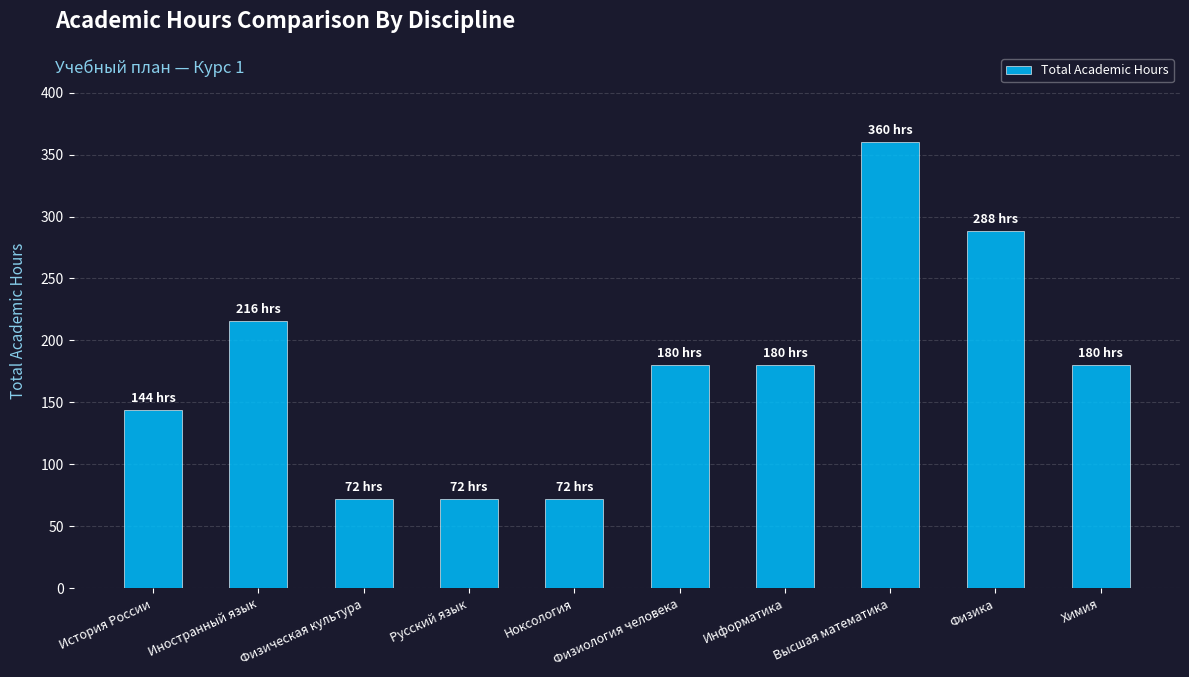

Reading left to right, transcribe all the data shown in this chart.

История России=144	Иностранный язык=216	Физическая культура=72	Русский язык=72	Ноксология=72	Физиология человека=180	Информатика=180	Высшая математика=360	Физика=288	Химия=180